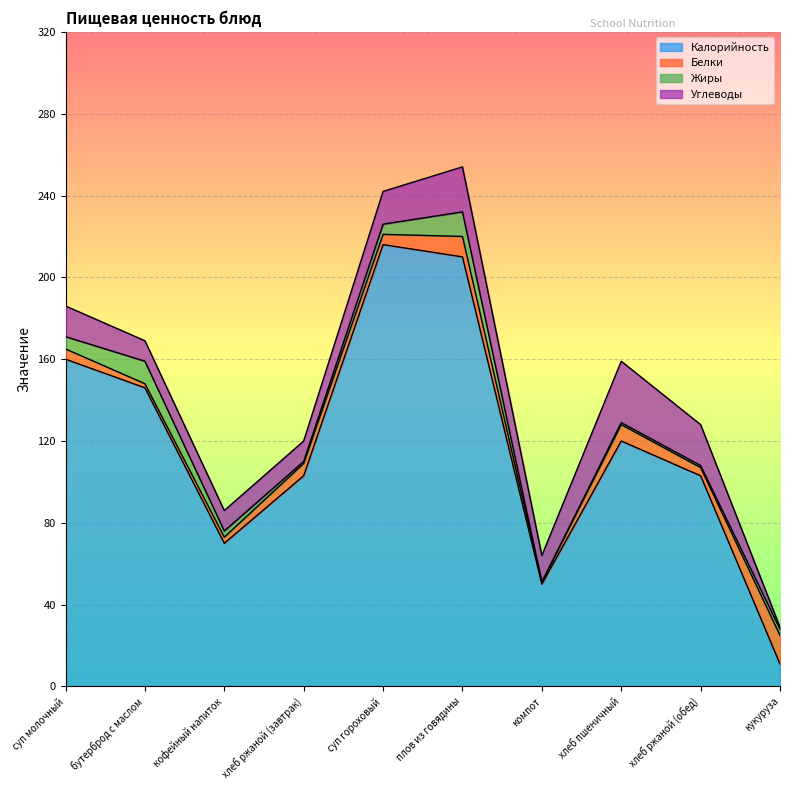

Rank the categories by Калорийность value from highest to lowest.

суп гороховый, плов из говядины, суп молочный, бутерброд с маслом, хлеб пшеничный, хлеб ржаной (завтрак), хлеб ржаной (обед), кофейный напиток, компот, кукуруза